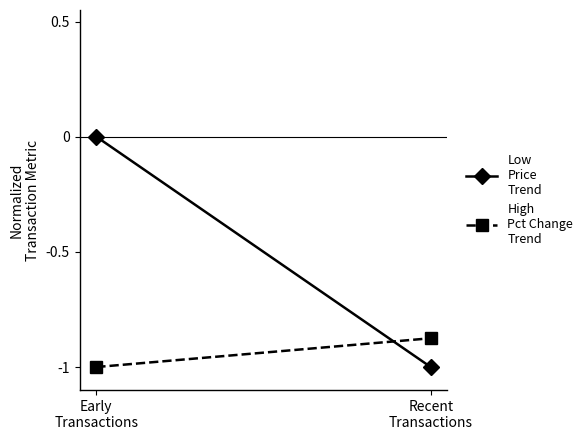

Which series has the largest total across all categories?

Low
Price
Trend